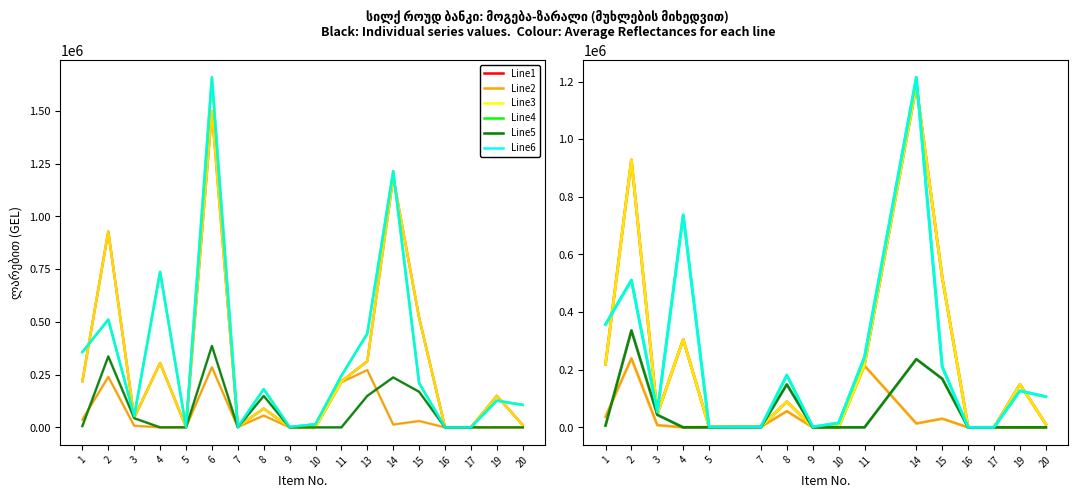

Which series has the largest total across all categories?

Line4